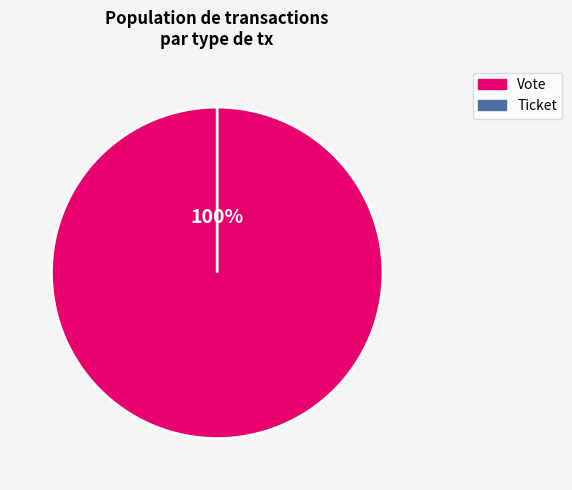

What is the majority slice?

Vote